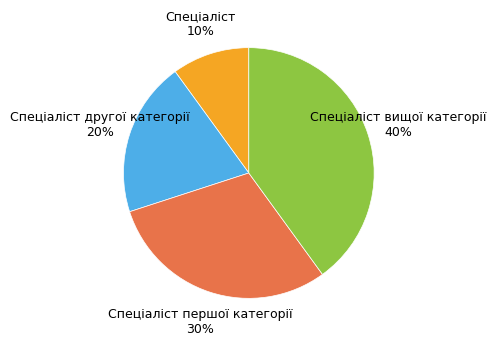

To the nearest percent, what portion does Спеціаліст другої категорії represent?

20%